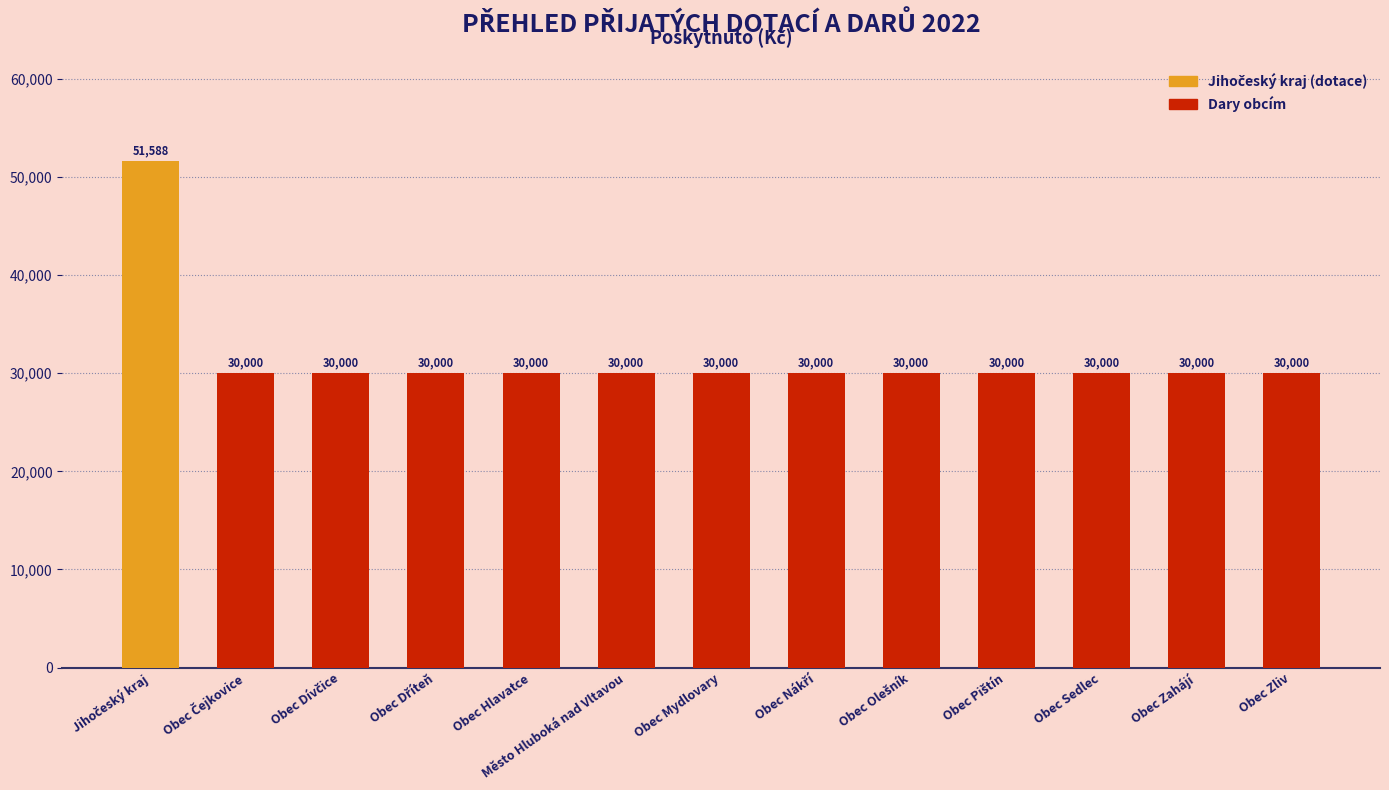

What value does the data have at Město Hluboká nad Vltavou, to the nearest 10?

30000